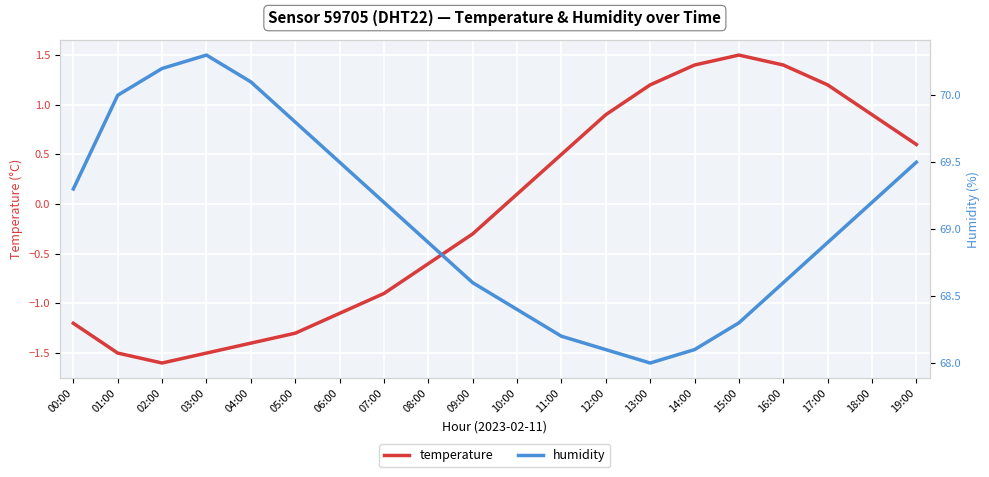

What is the sum of the temperature values at 11:00 and 08:00?

-0.1